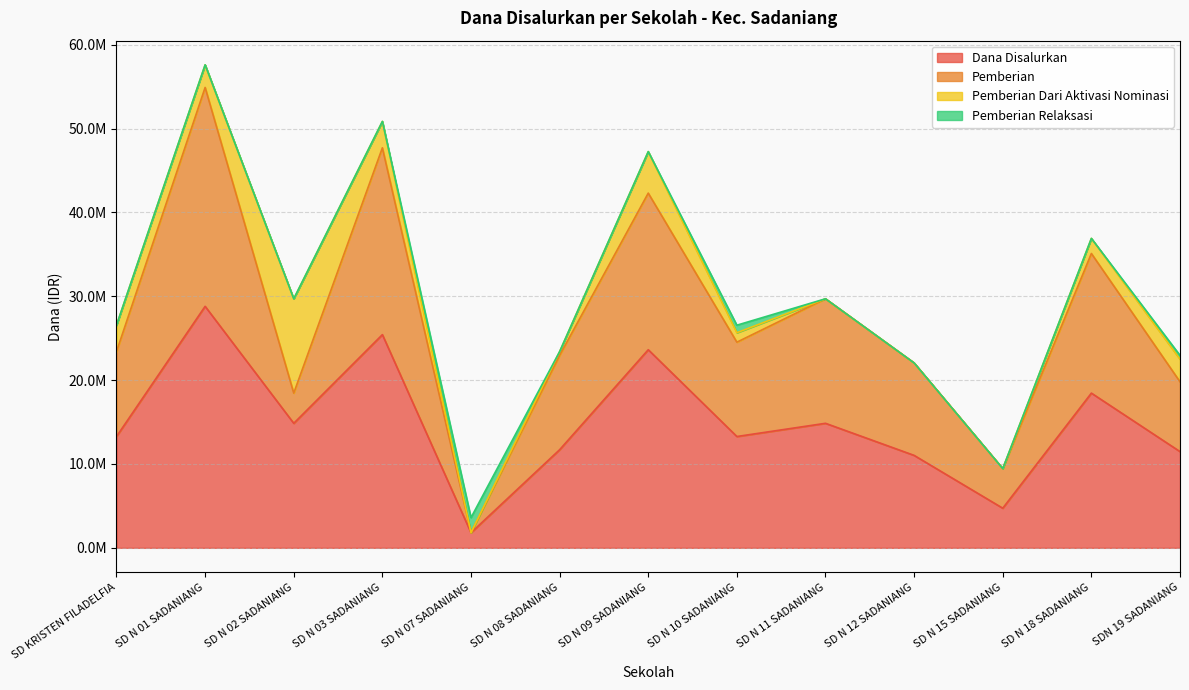

Reading left to right, extract all data points from this chart.

Dana Disalurkan: 13275000	28800000	14850000	25425000	1800000	11700000	23625000	13275000	14850000	11025000	4725000	18450000	11475000
Pemberian: 10125000	26100000	3600000	22275000	0	11250000	18675000	11250000	14850000	11025000	4725000	16650000	8325000
Pemberian Dari Aktivasi Nominasi: 3150000	2700000	11250000	3150000	0	450000	4950000	1125000	0	0	0	1800000	2700000
Pemberian Relaksasi: 0	0	0	0	1800000	0	0	900000	0	0	0	0	450000